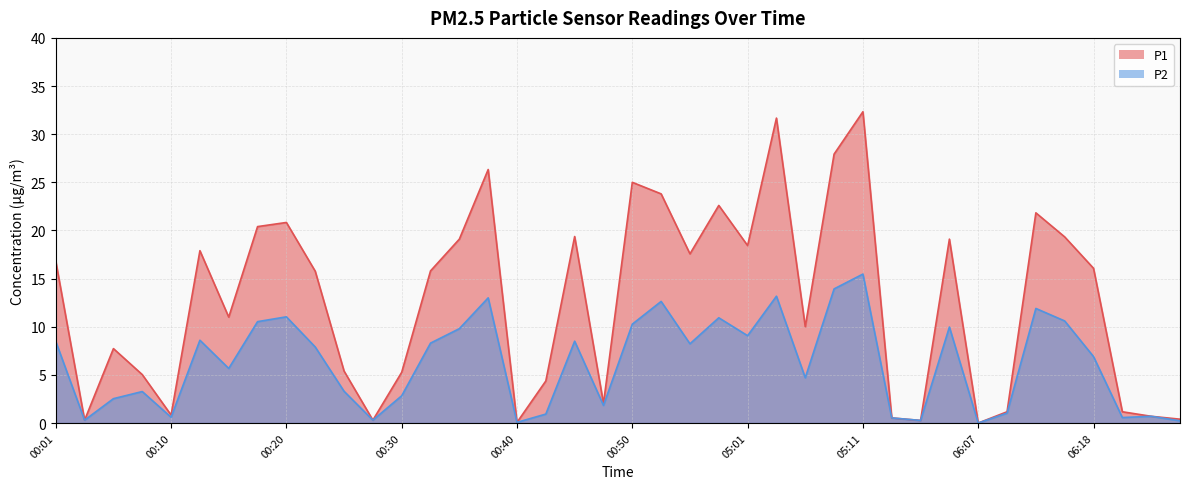

Does the chart have visible grid lines?

Yes